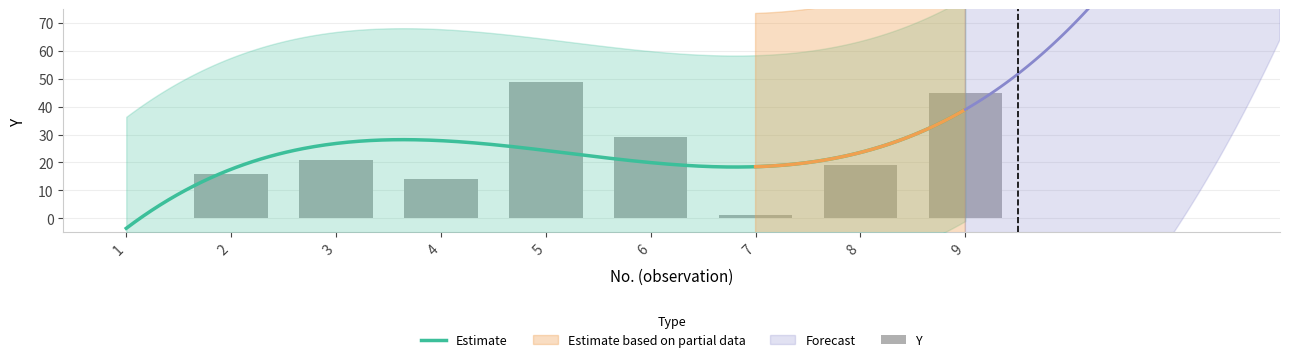

Is it true that the value at 5 is 10?

False